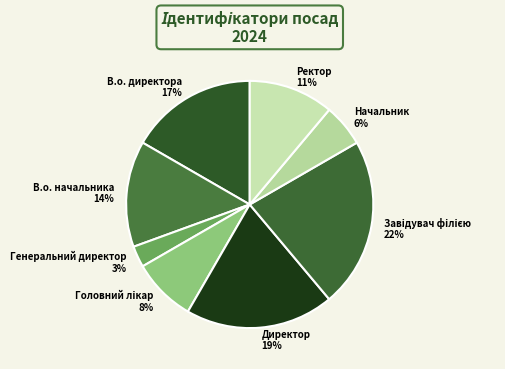

Do Начальник and Генеральний директор together represent more than half of the pie?

No